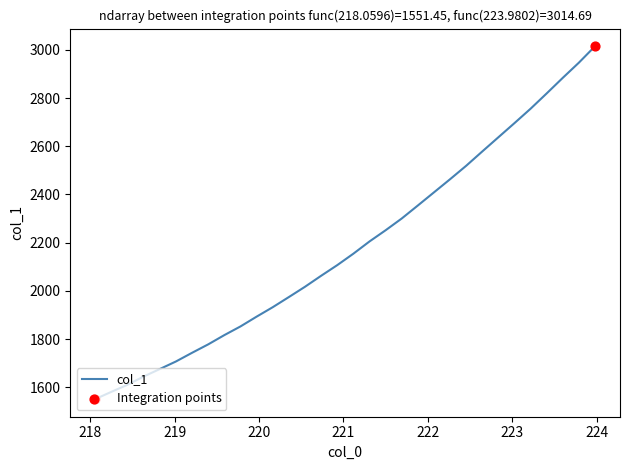

What is the difference between the maximum and minimum values?

1463.2